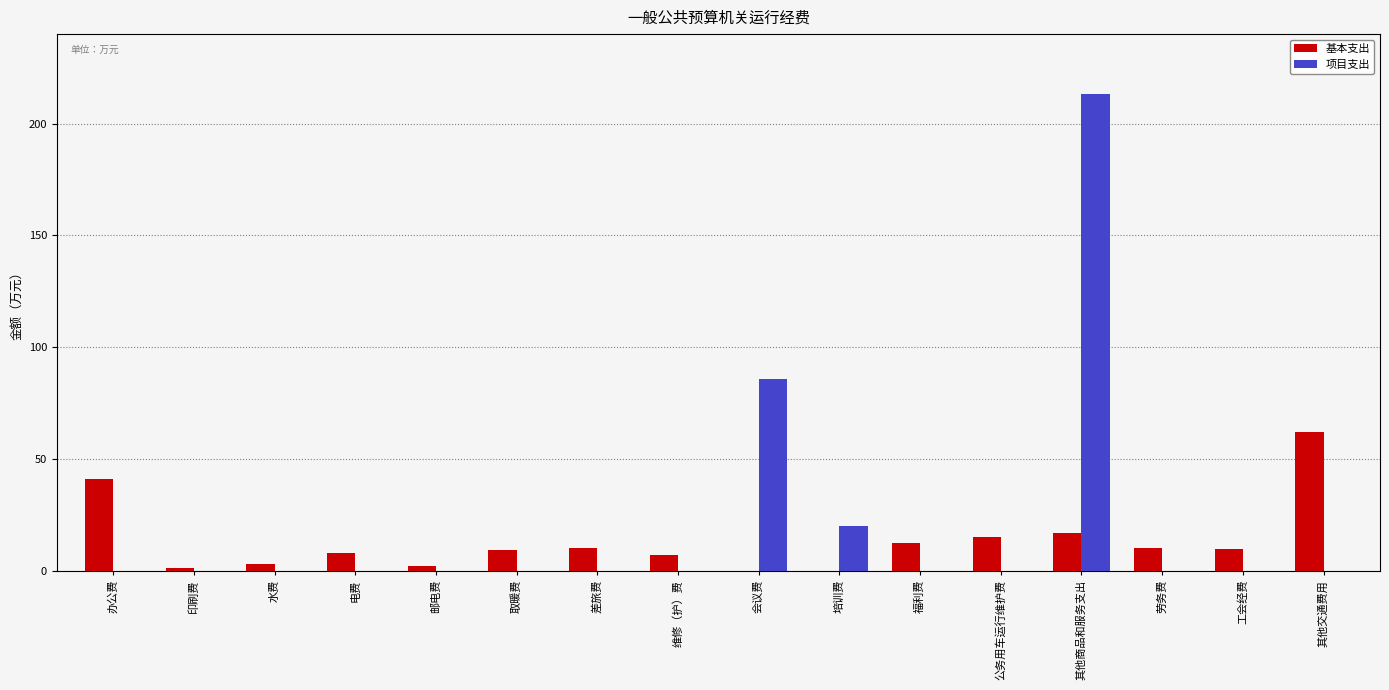

What is the sum of all 项目支出 values?

319.0